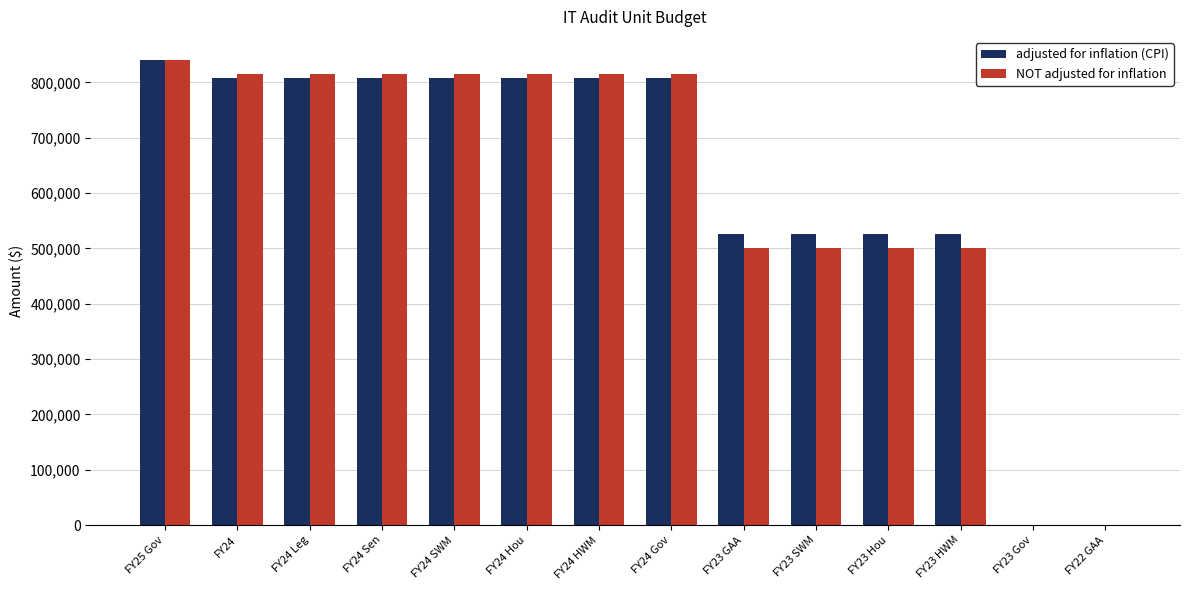

What is the maximum value shown in the chart?

840310